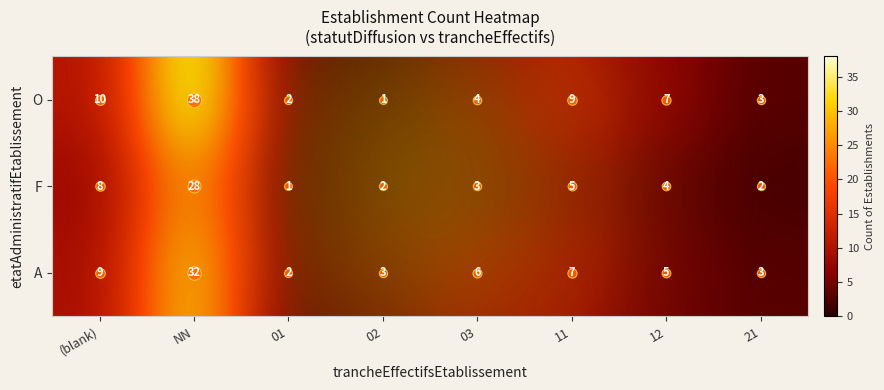

At how many categories does at least one series exceed 6?

4